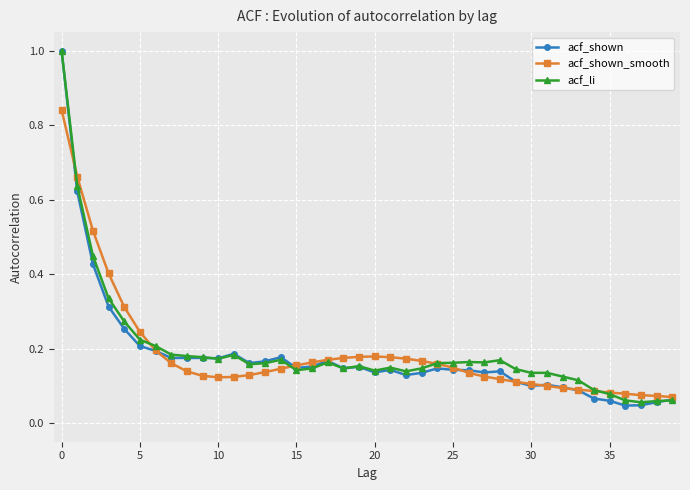

True or false: acf_shown_smooth has more than 0 interior local peaks.

True